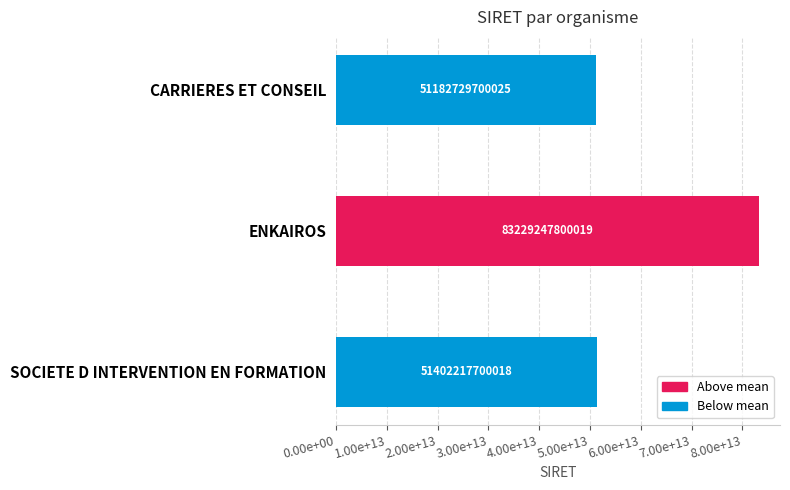

Does the chart contain any negative values?

No